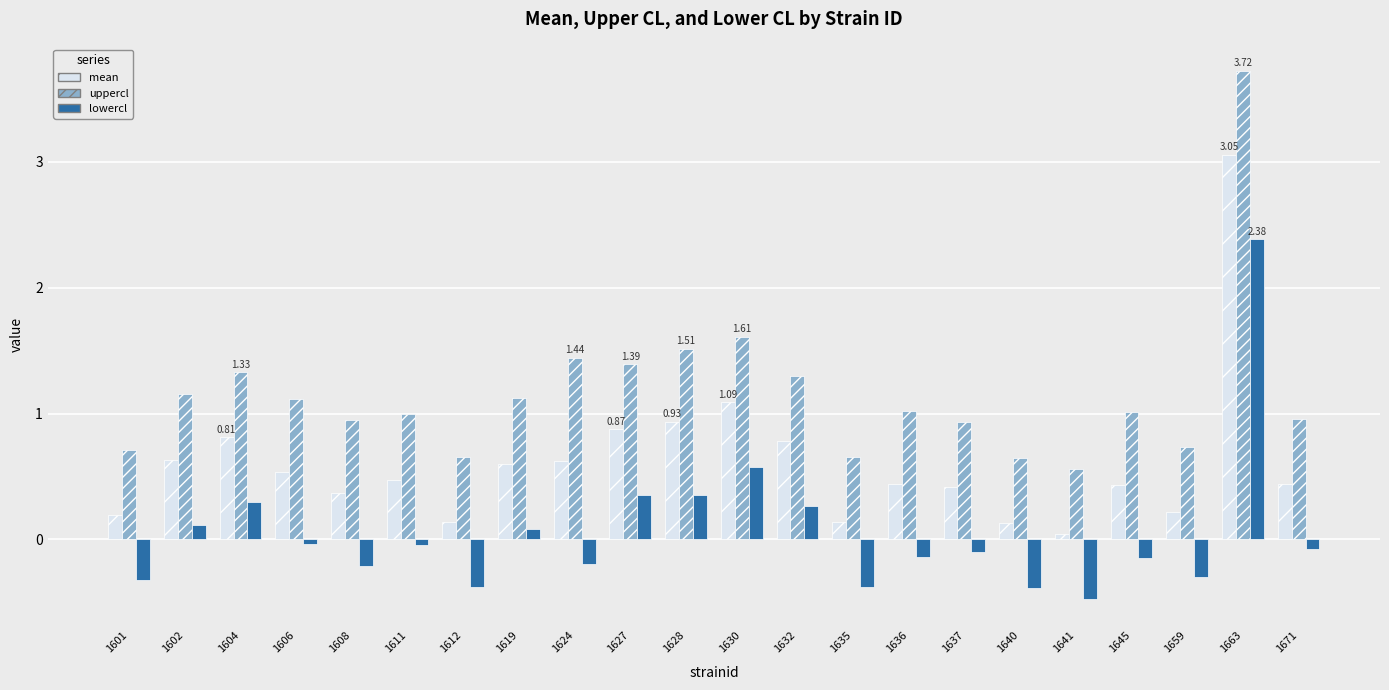

Which category has the highest value in the mean series?

1663